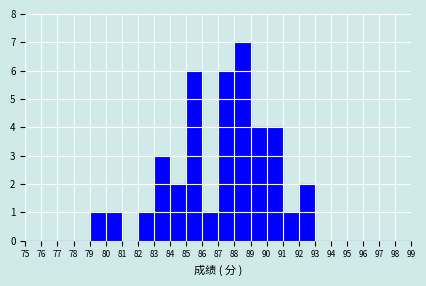

Reading left to right, transcribe this chart: for each bar, give the range it covers on the x-axis and its height. The values are not printed on the chart, so give them approximately, as read against the axis.

75 to 76: 0
76 to 77: 0
77 to 78: 0
78 to 79: 0
79 to 80: 1
80 to 81: 1
81 to 82: 0
82 to 83: 1
83 to 84: 3
84 to 85: 2
85 to 86: 6
86 to 87: 1
87 to 88: 6
88 to 89: 7
89 to 90: 4
90 to 91: 4
91 to 92: 1
92 to 93: 2
93 to 94: 0
94 to 95: 0
95 to 96: 0
96 to 97: 0
97 to 98: 0
98 to 99: 0